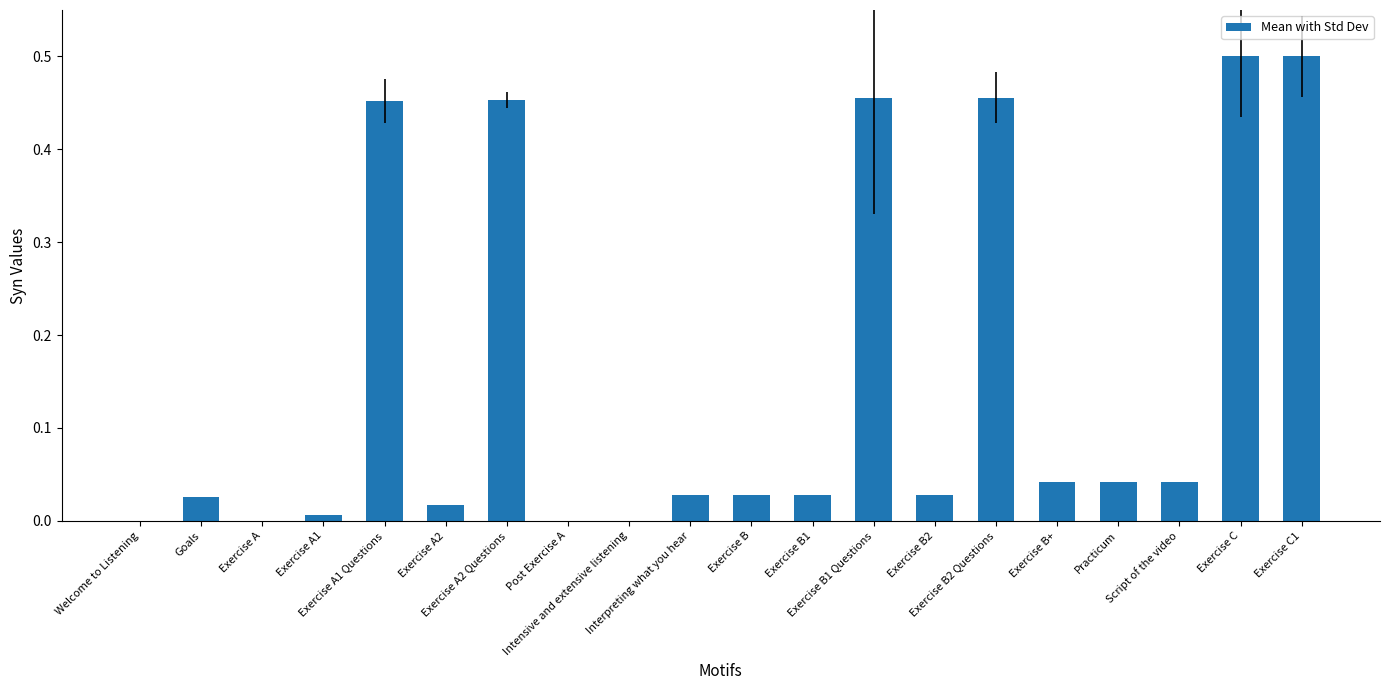

Does the chart contain stacked bars?

No